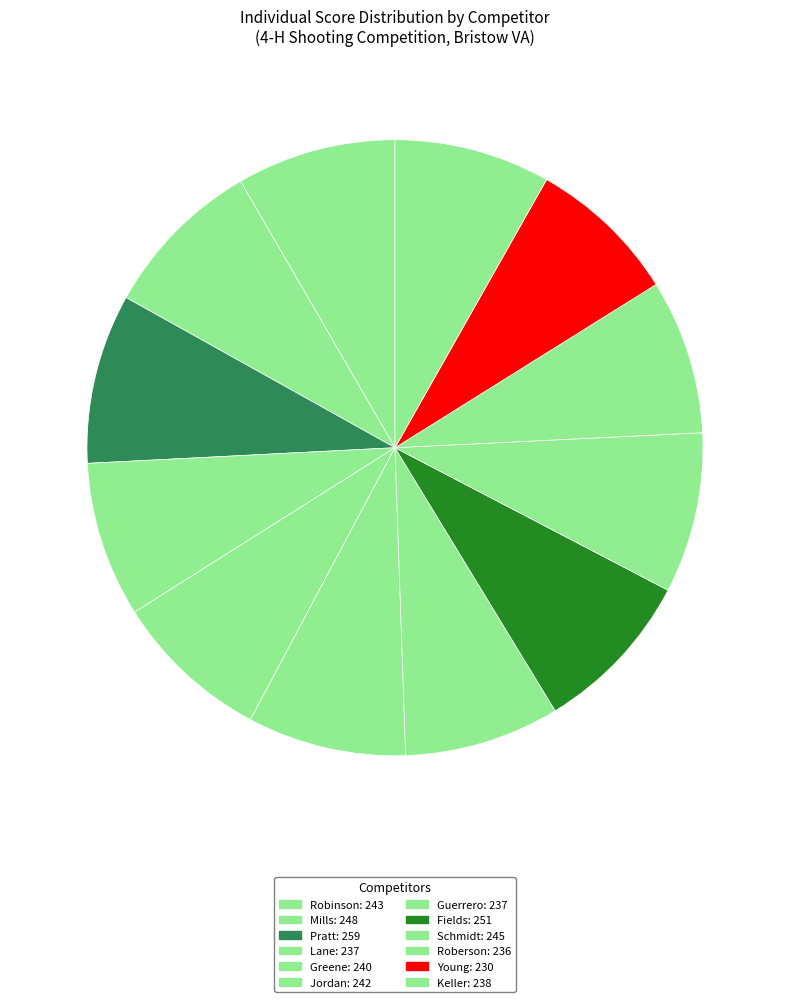

To the nearest percent, what is the difference between the largest and smallest slice percentages?

1%